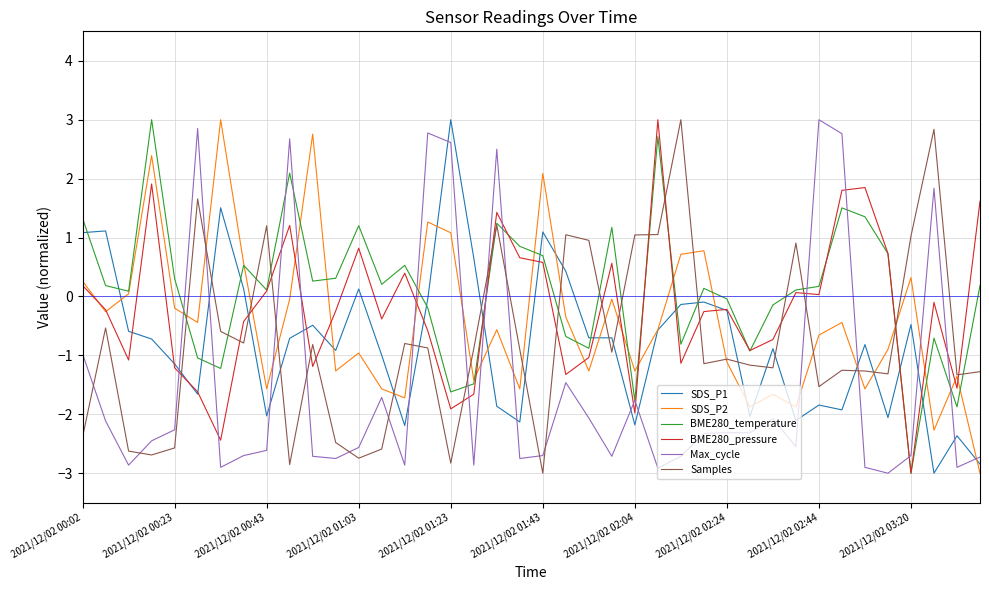

True or false: Max_cycle and BME280_pressure intersect in this chart.

True